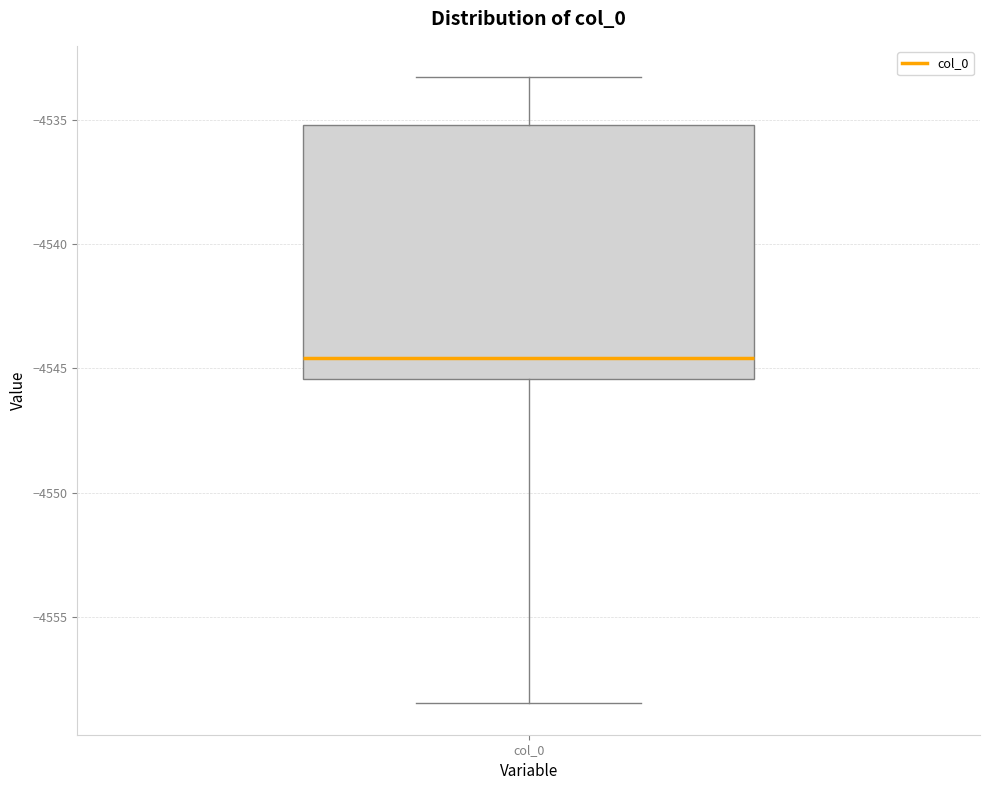

Transcribe this box plot: give where the median line is, the range the box spans, and where the two whiskers end, as read against the y-axis. The values are not printed on the chart, so give them approximately, as read against the axis.

median -4544.5, box -4545.5 to -4535.0, whiskers -4558.5 to -4533.5